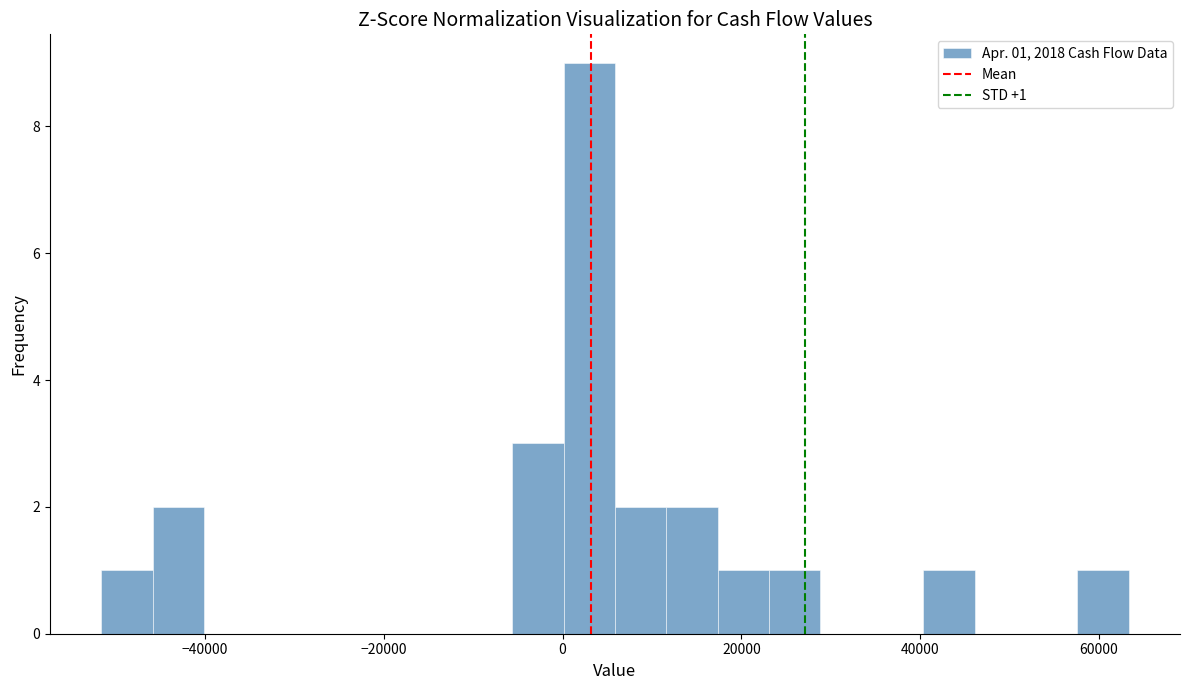

Read against the x-axis, roughly where is the centre of the tallest bar?

2000